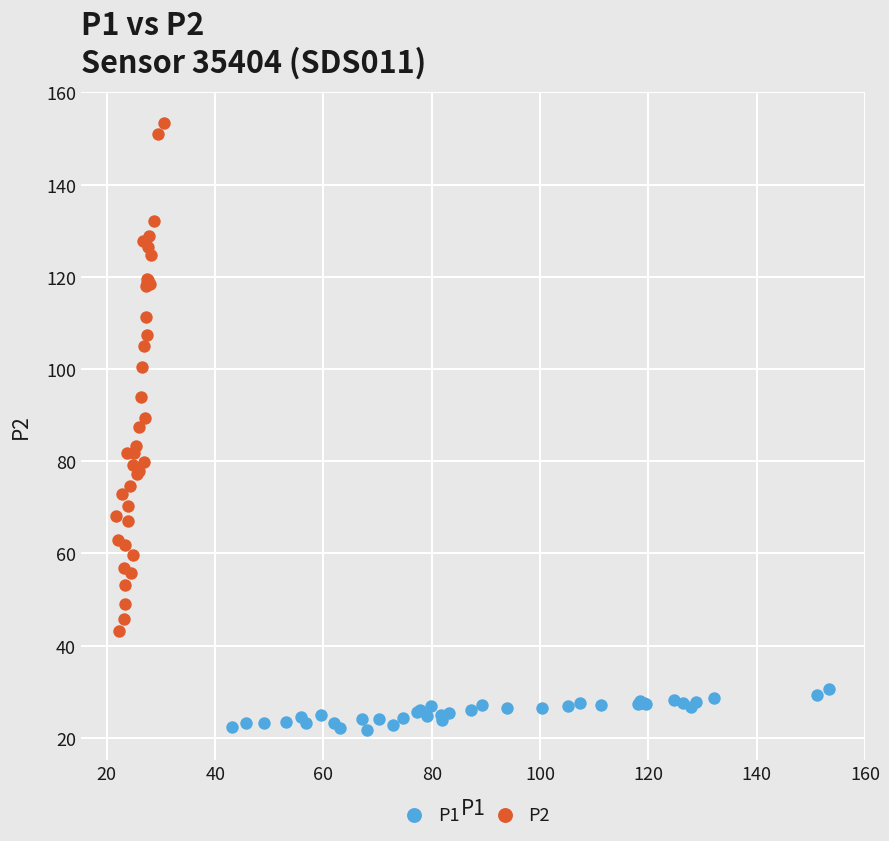

Which series has the largest Y range (max minus min)?

P2